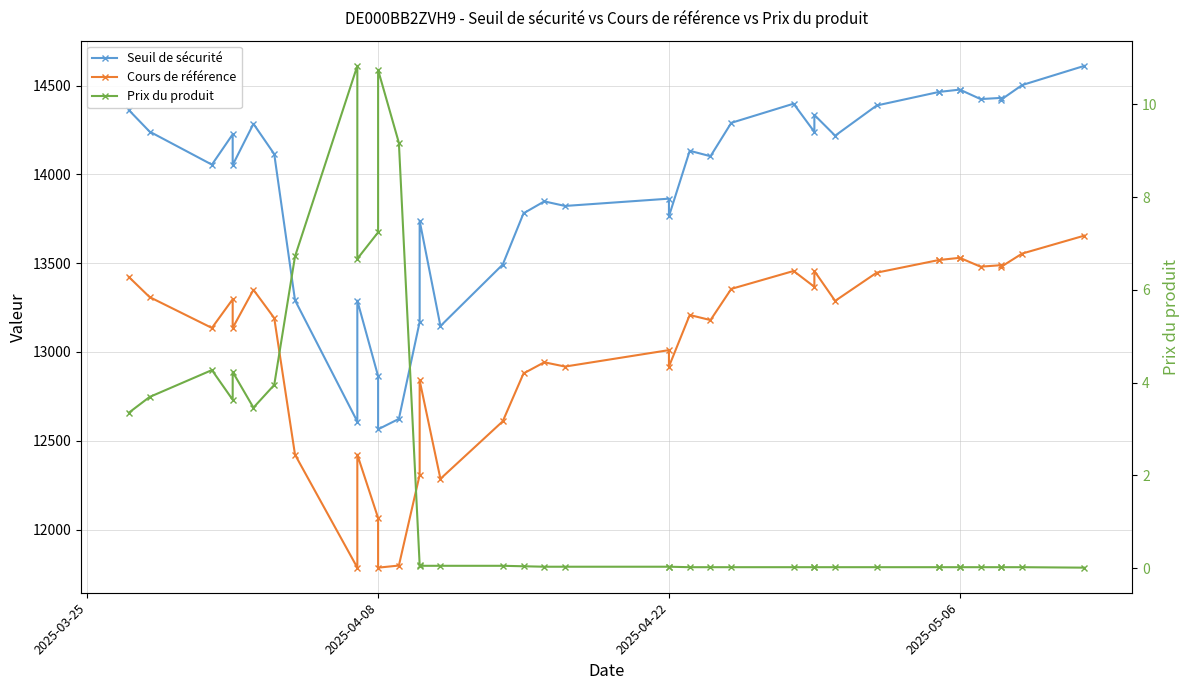

How many data points in Seuil de sécurité are above 14132?

20